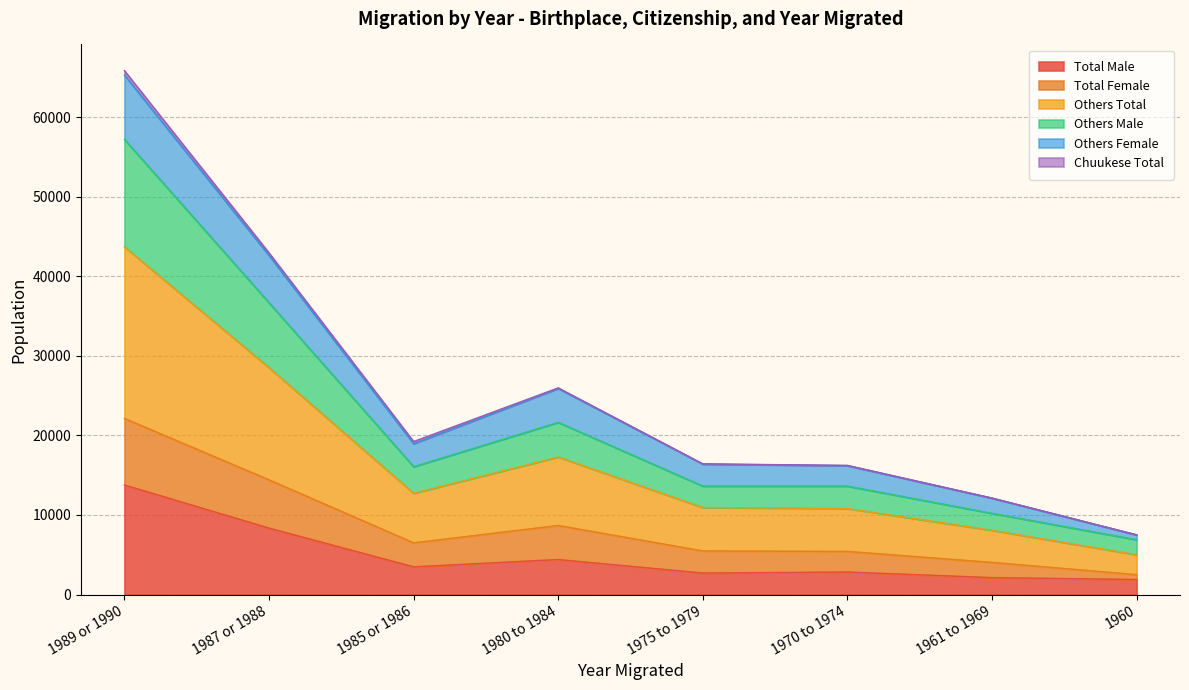

The value of Total Male at 1987 or 1988 is 3340. True or false?

False